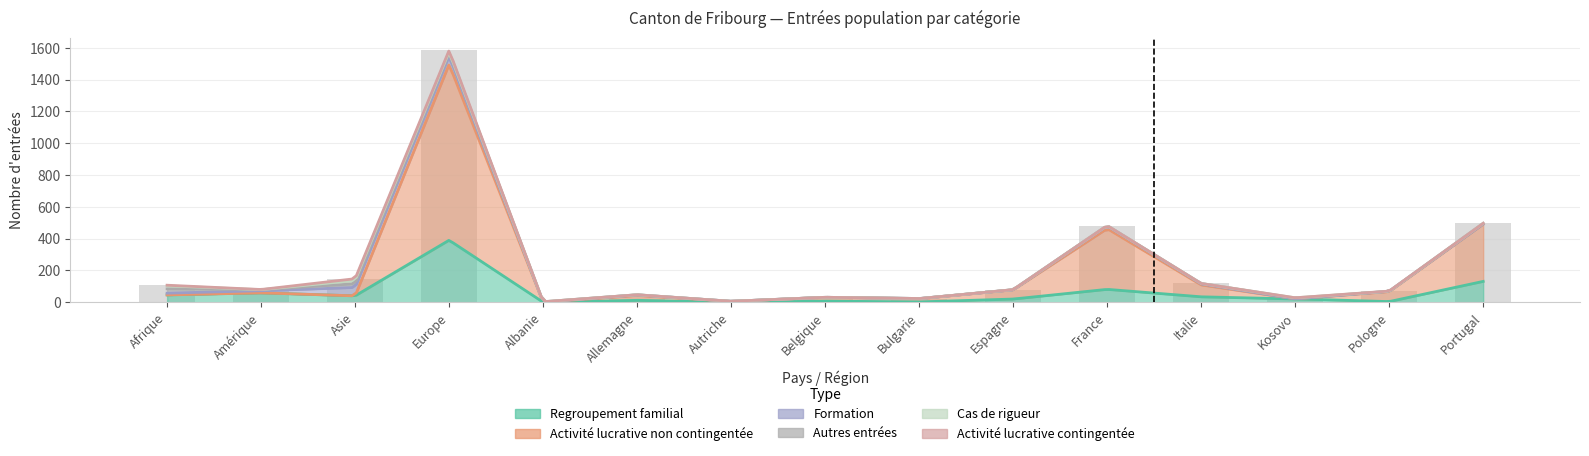

How many series are shown in this chart?

6